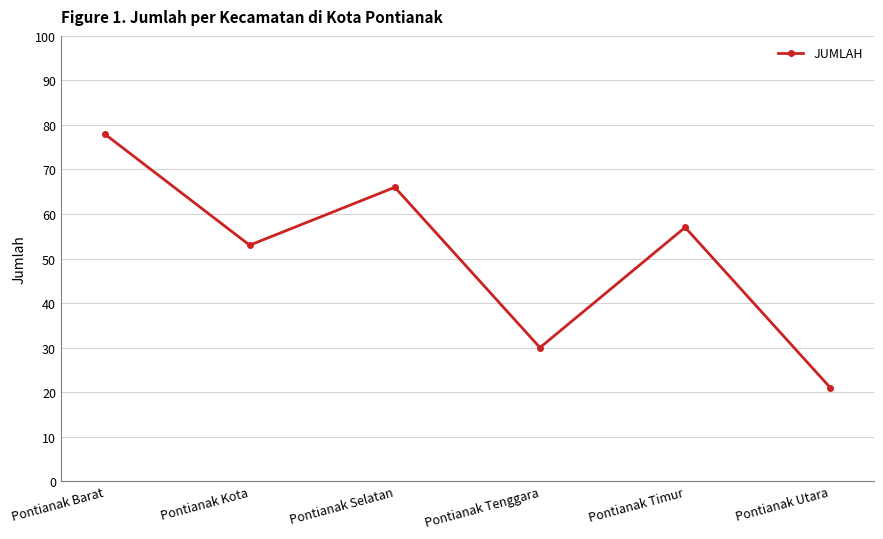

Does the chart have visible grid lines?

Yes